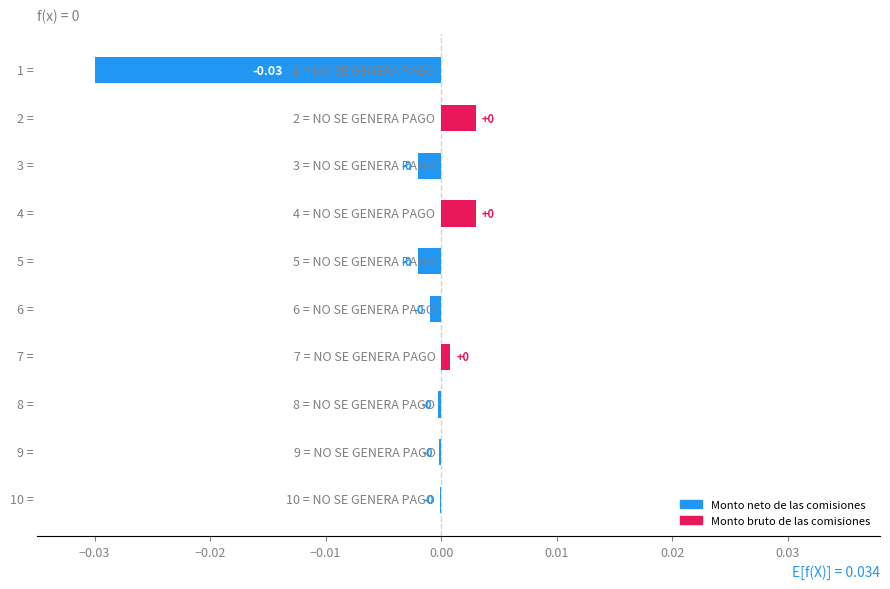

Count the number of categories in the chart.

10